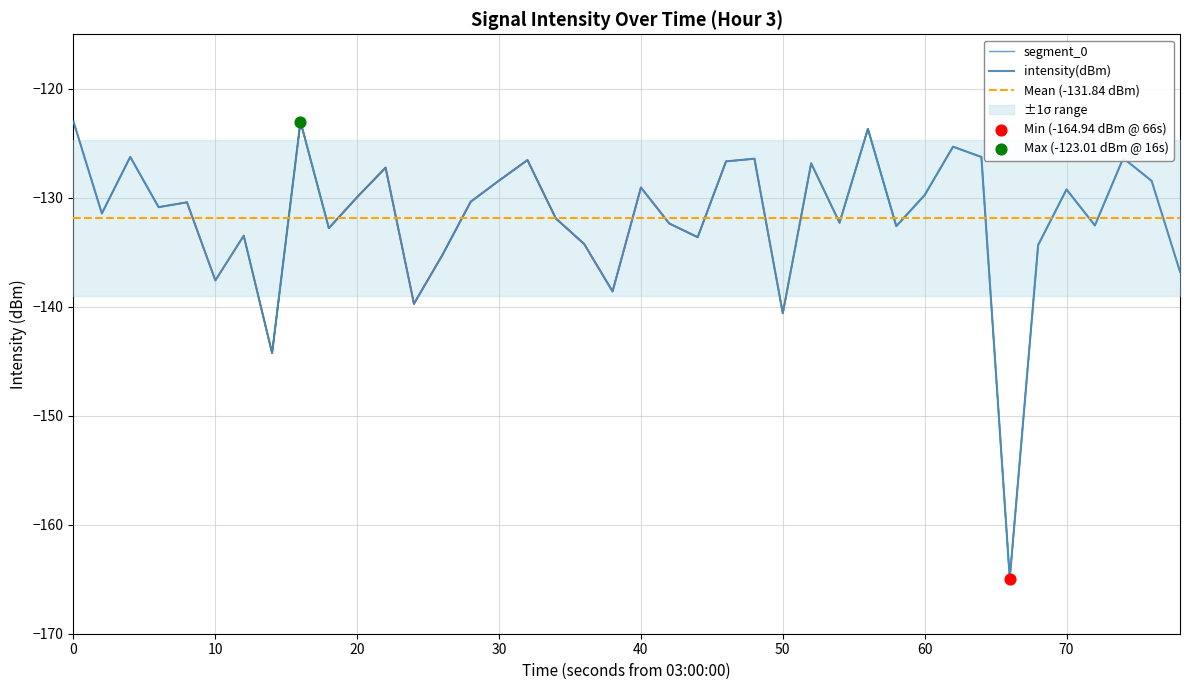

The value of intensity(dBm) at 40 is -224.1. True or false?

False